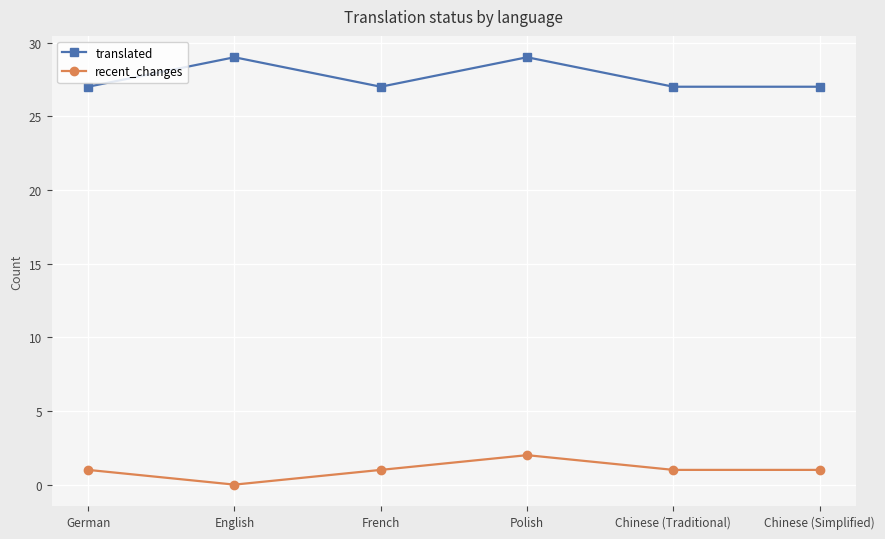

Is it true that translated equals 8 at Polish?

False